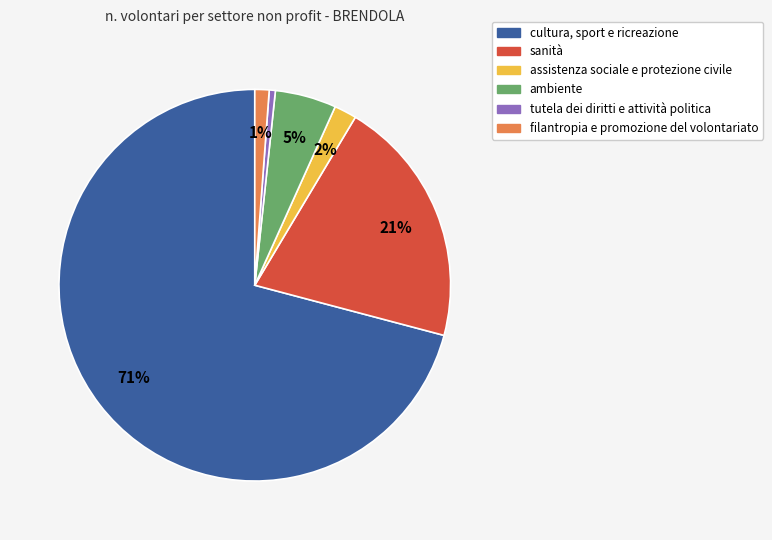

To the nearest percent, what is the average slice percentage?

17%